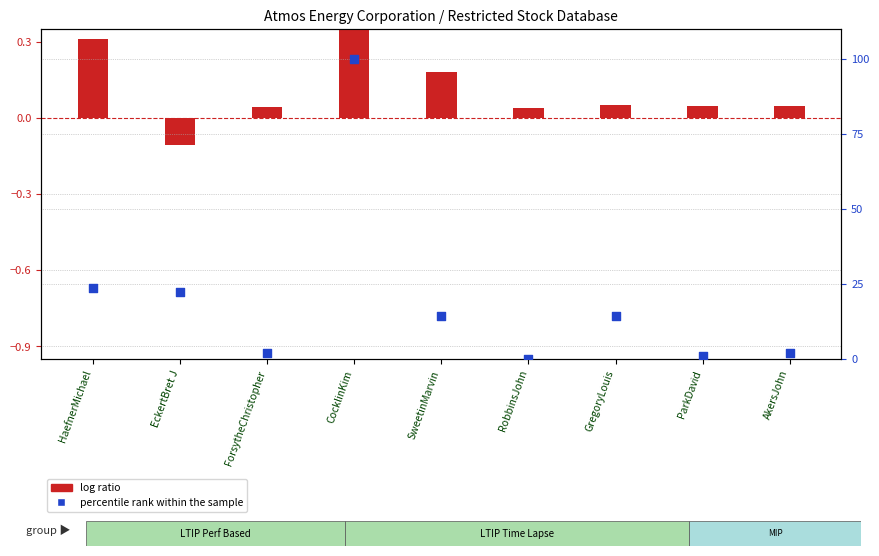

Which series has the largest Y range (max minus min)?

percentile rank within the sample